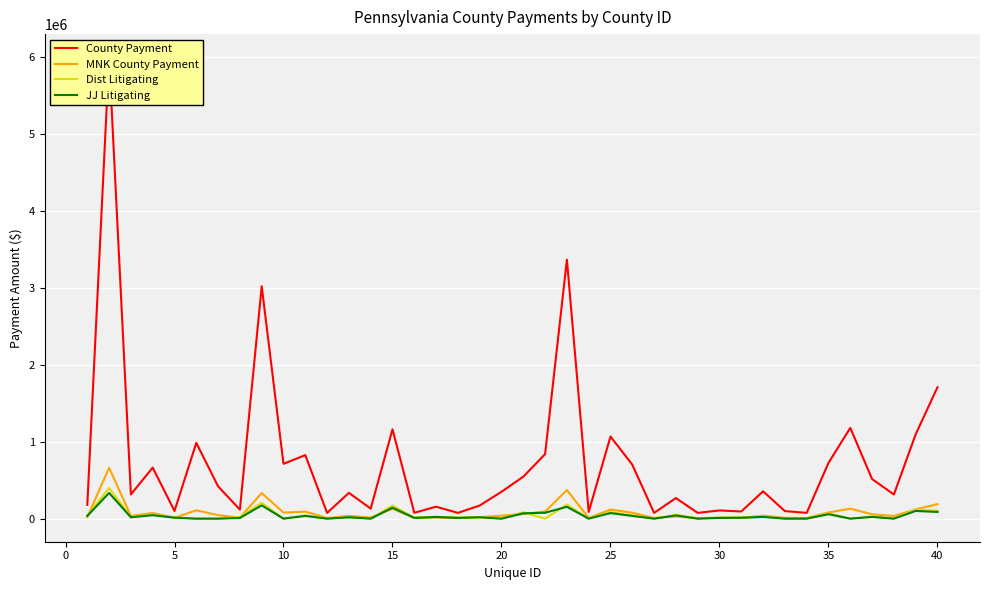

List the series in order of their peak value, highest first.

County Payment, MNK County Payment, Dist Litigating, JJ Litigating